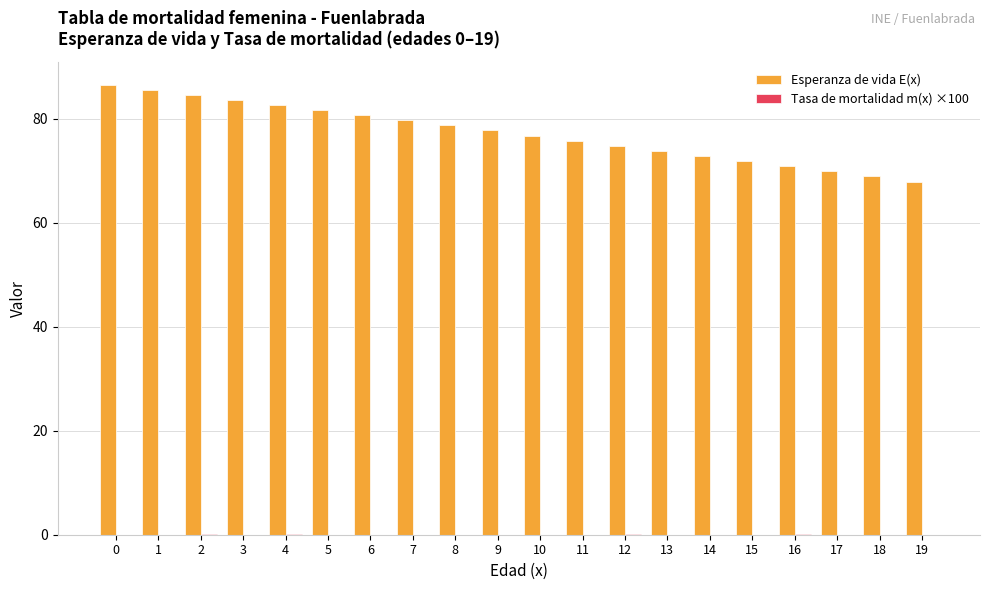

Which series has the largest total across all categories?

Esperanza de vida E(x)